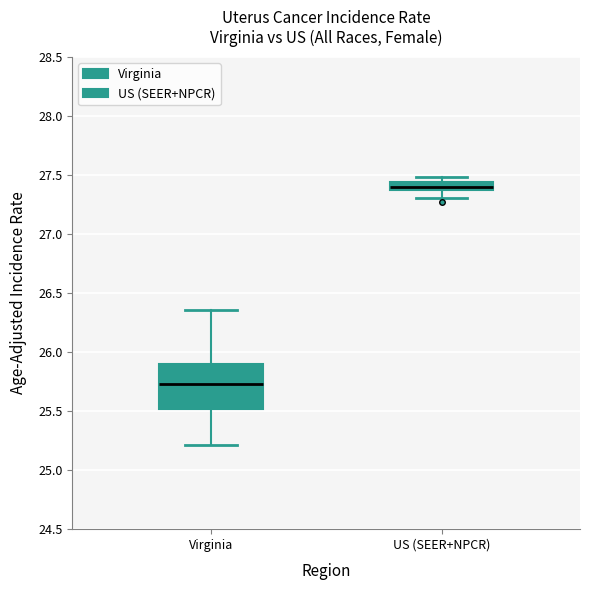

Which box's median line is the lowest?

Virginia